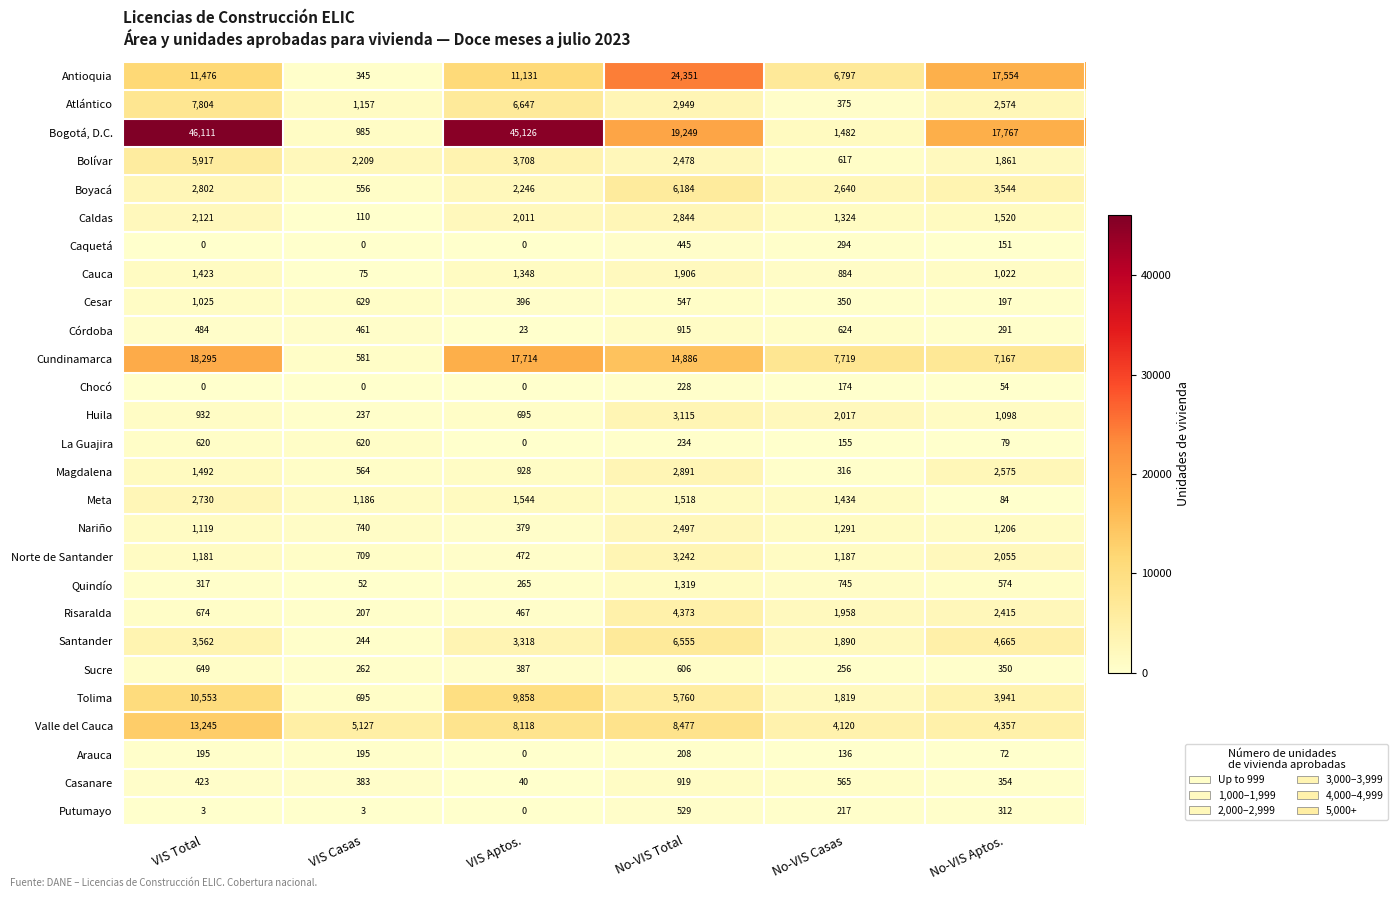

At which category is the sum across all series the highest?

VIS Total